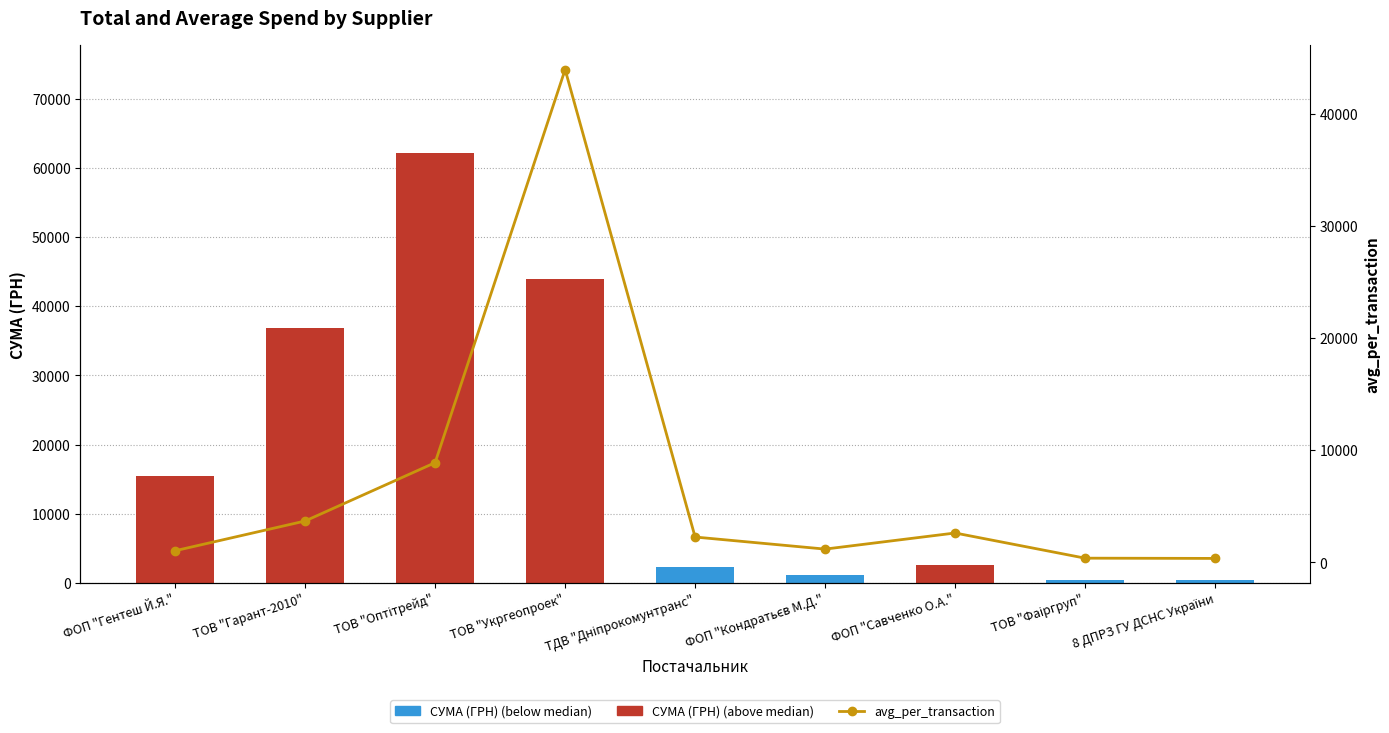

Read the avg_per_transaction value at ФОП "Савченко О.А.".

2615.0